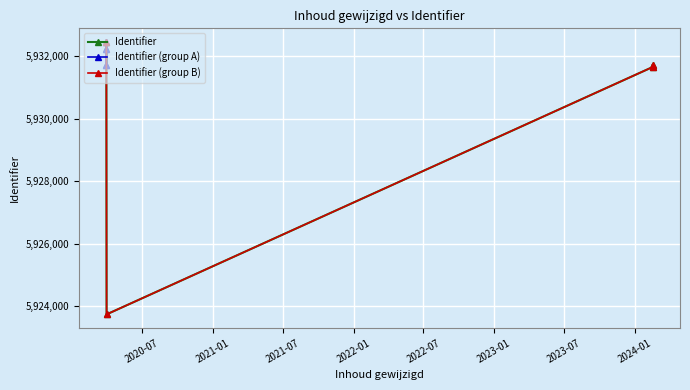

Rank the categories by value from lowest to highest.

2020-03-30 10:31:57, 2024-02-16 13:37:28, 2020-03-29 19:59:11, 2024-02-16 13:37:28, 2020-03-29 19:18:27, 2020-03-29 19:59:49